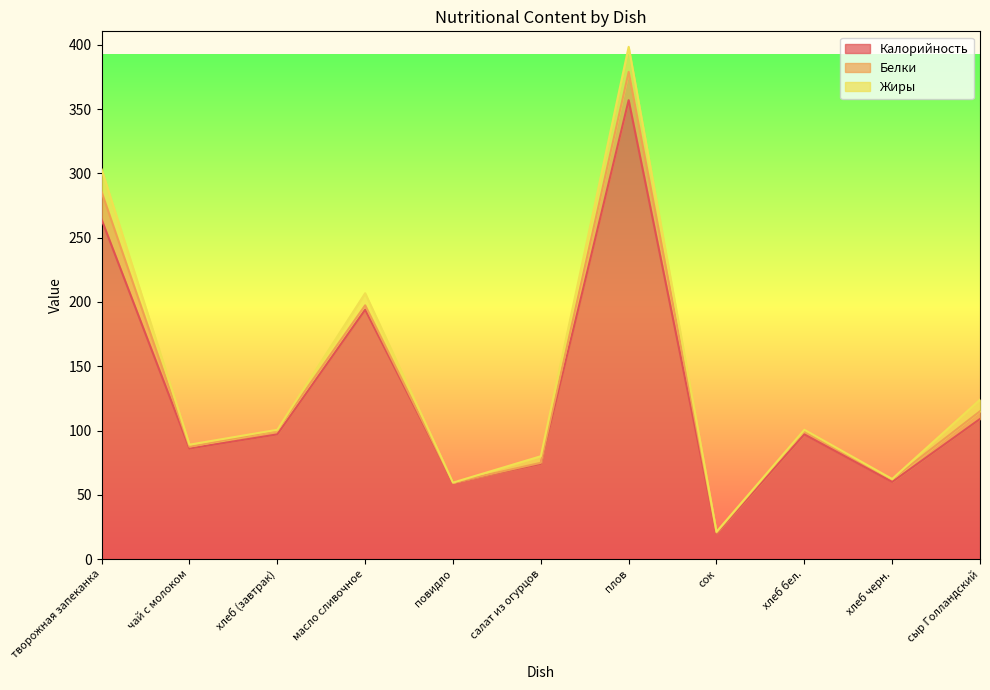

What is the difference between the maximum and minimum values in the Белки series?

22.0